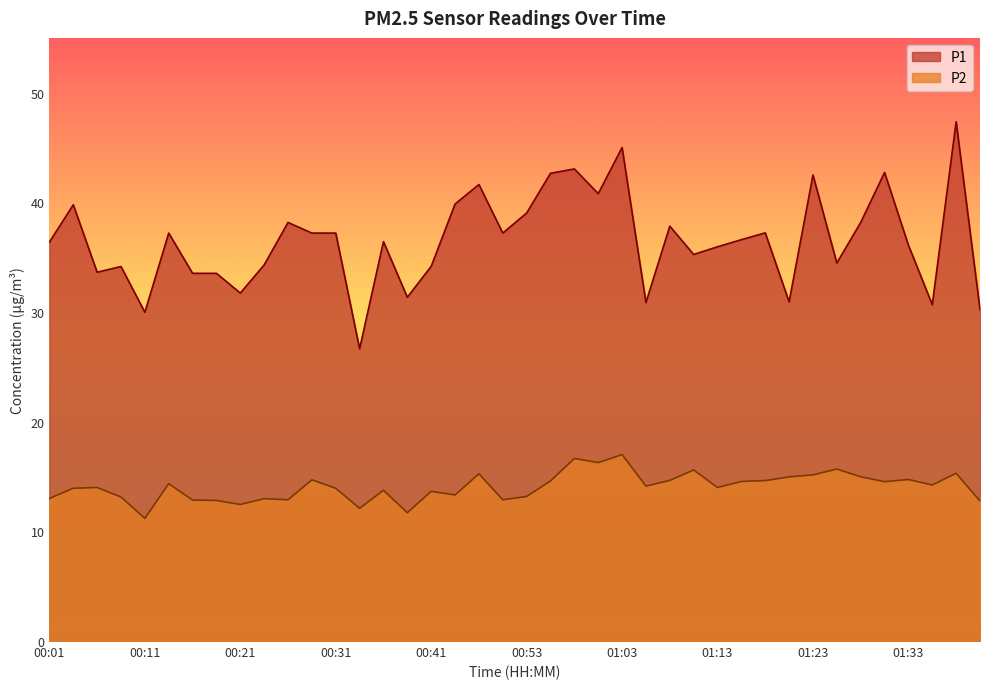

Which category has the highest value in the P1 series?

01:37